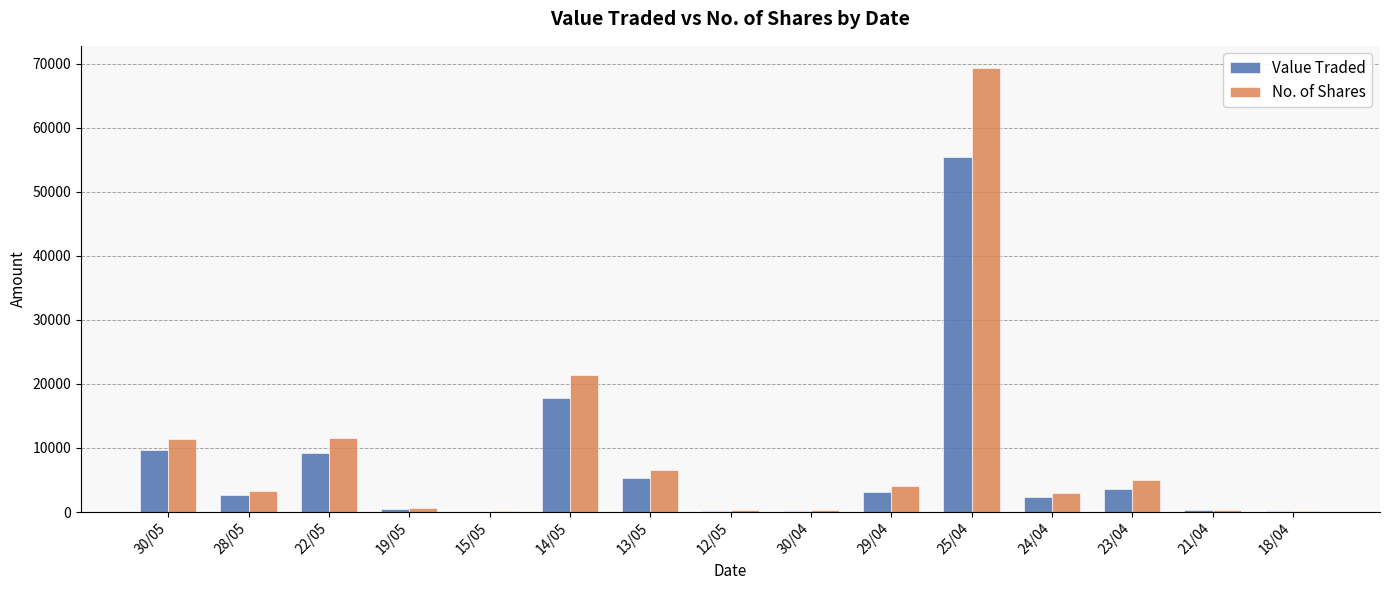

Count the number of categories in the chart.

15